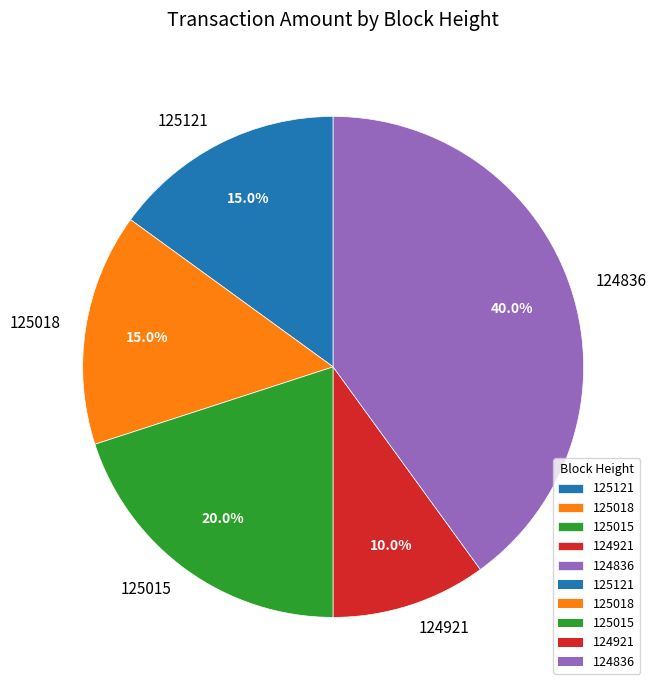

To the nearest percent, what portion does 125015 represent?

20%